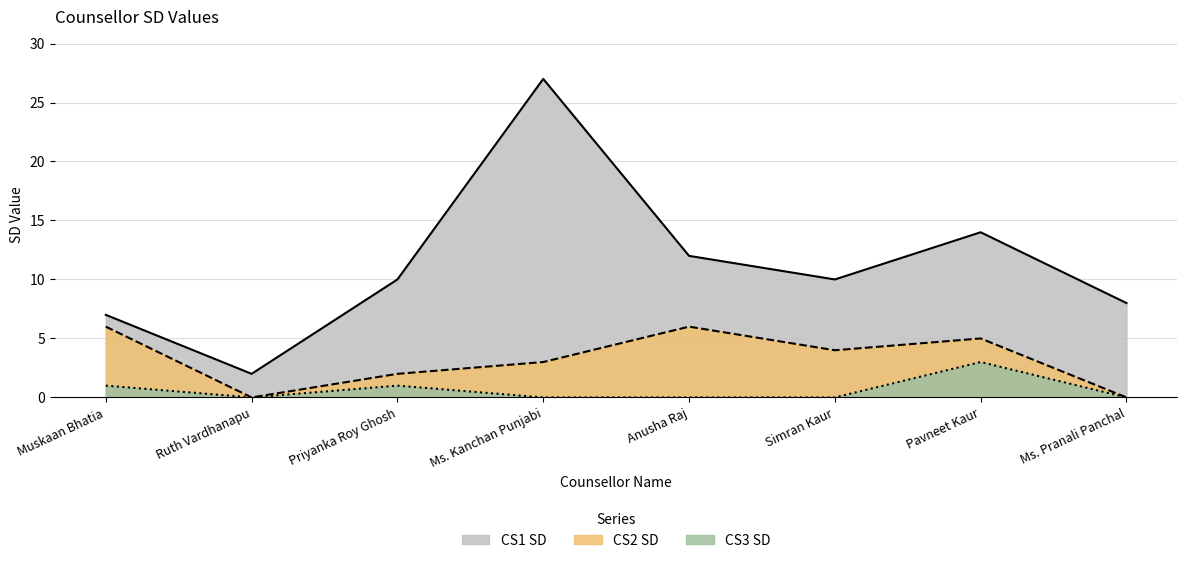

Rank the categories by CS1 SD value from highest to lowest.

Ms. Kanchan Punjabi, Pavneet Kaur, Anusha Raj, Priyanka Roy Ghosh, Simran Kaur, Ms. Pranali Panchal, Muskaan Bhatia, Ruth Vardhanapu